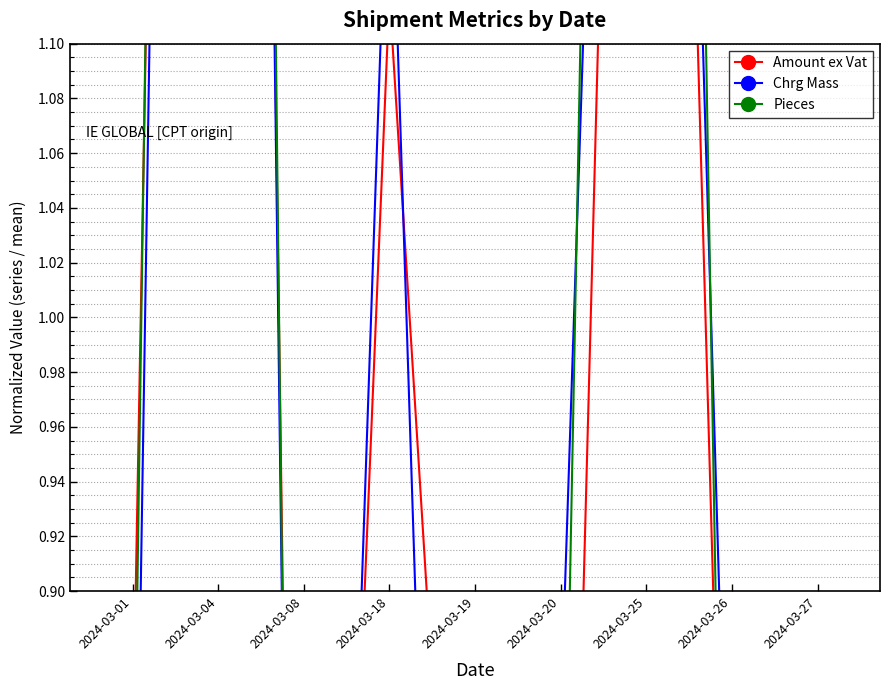

Reading right to left, what are all the values shown in this chart?

Amount ex Vat: 0.5	0.7	1.8	0.6	0.6	1.1	0.4	2.5	0.8
Chrg Mass: 0.5	0.7	1.8	0.9	0.2	1.2	0.3	2.7	0.7
Pieces: 0.3	0.6	2.3	0.7	0.3	0.9	0.2	2.9	0.8